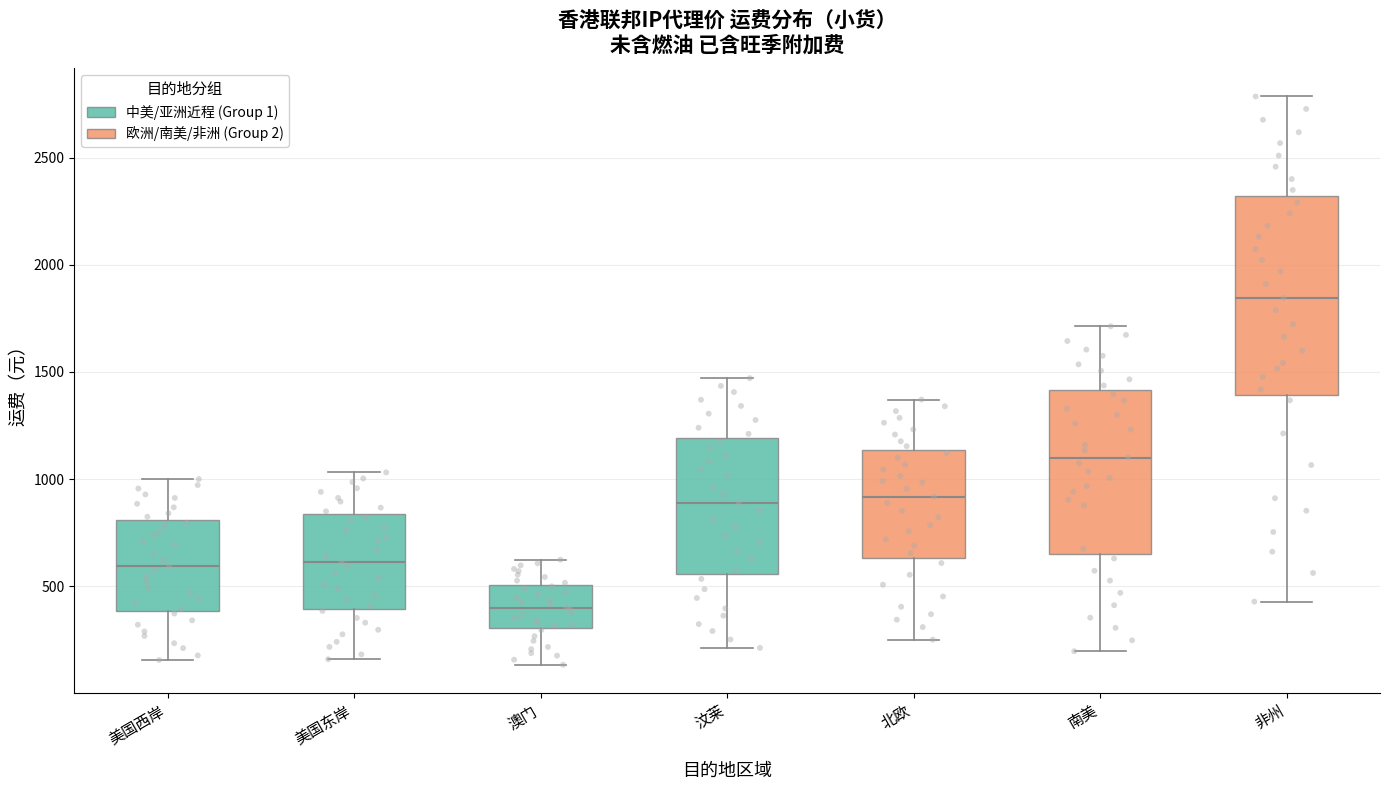

Which box's median line is the lowest?

澳门